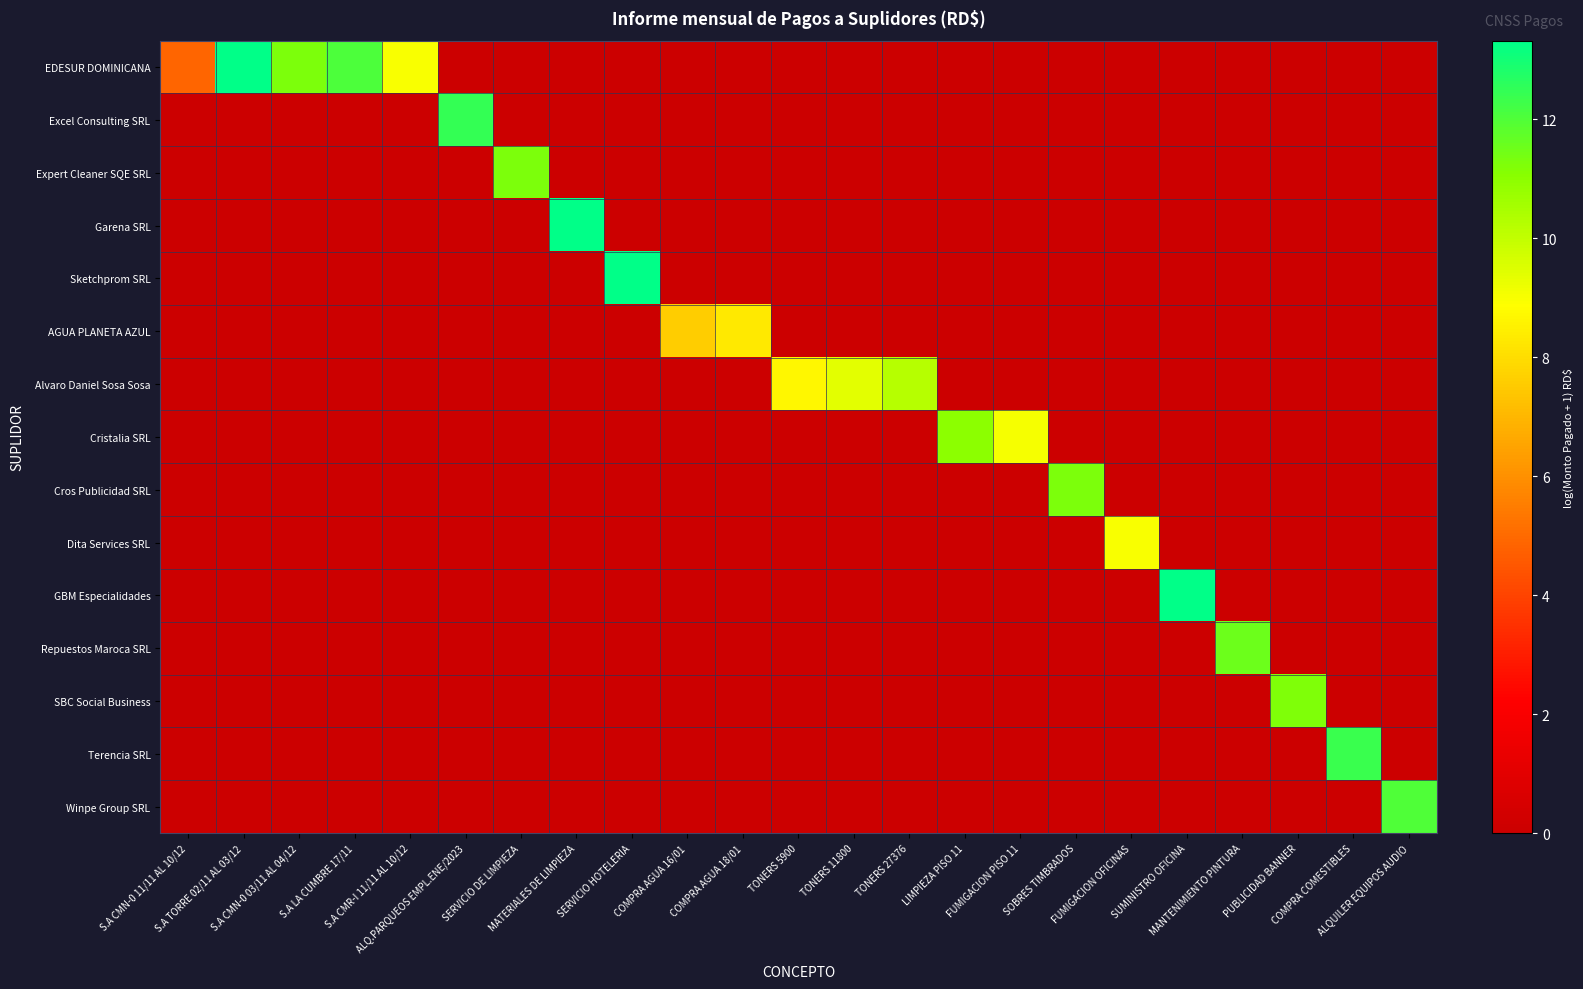

What is the total value across all series at COMPRA AGUA 16/01?

7.6